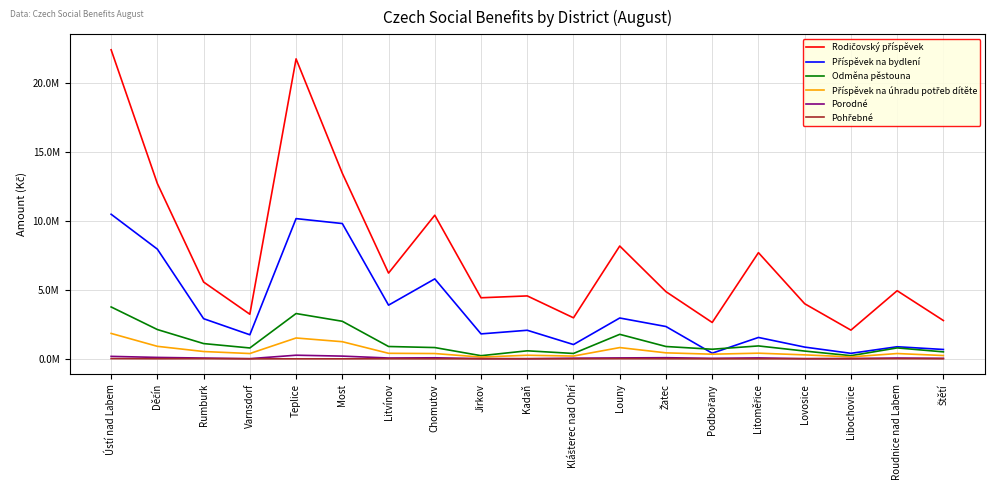

What is the difference between the maximum and minimum values in the Odměna pěstouna series?

3536771.0